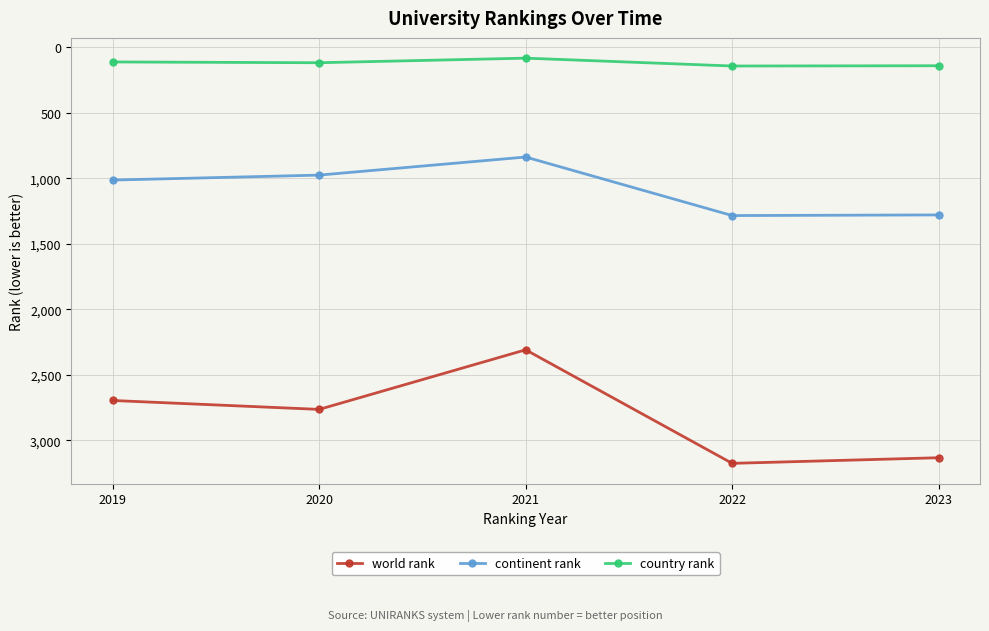

The continent rank series shows 975 at 2020. True or false?

True